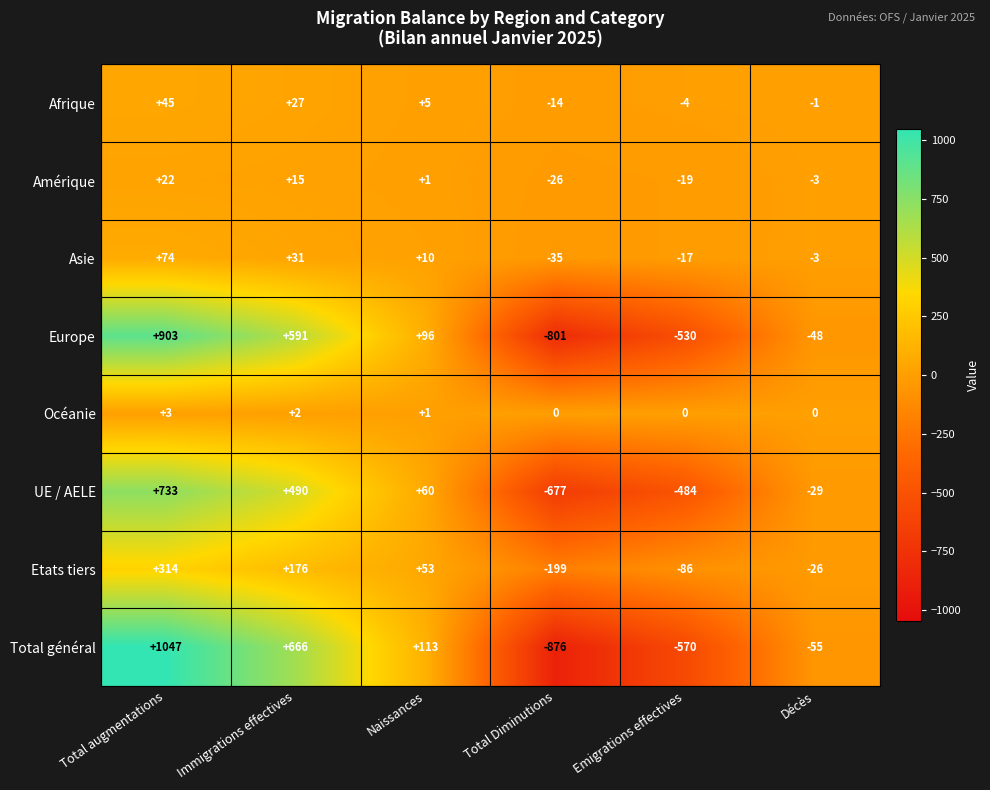

True or false: Afrique has a value of 38 at Immigrations effectives.

False